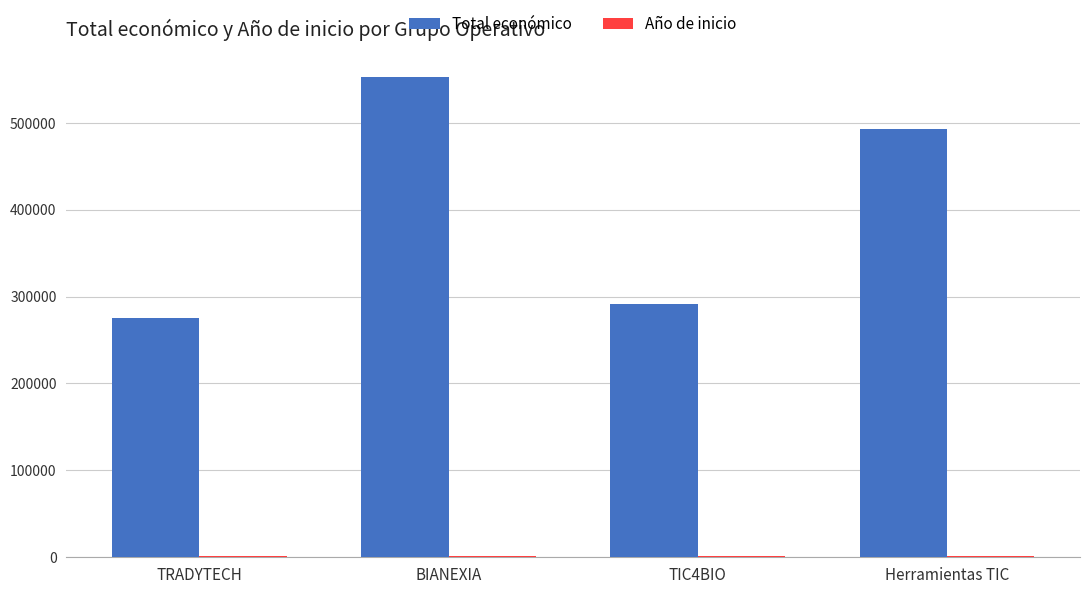

What is the total value across all series at TRADYTECH?

276921